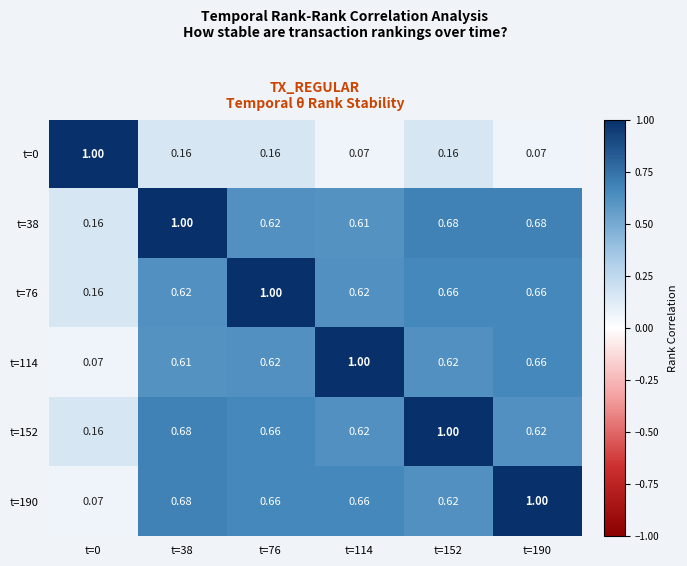

Is the value of t=190 at t=190 greater than the value of t=38 at t=190?

Yes